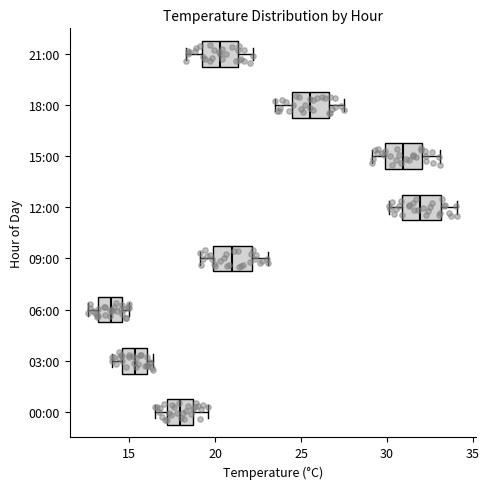

Where is the left edge of the box for 15:00 on the x-axis? The values are not printed on the chart, so give them approximately, as read against the axis.

30.0